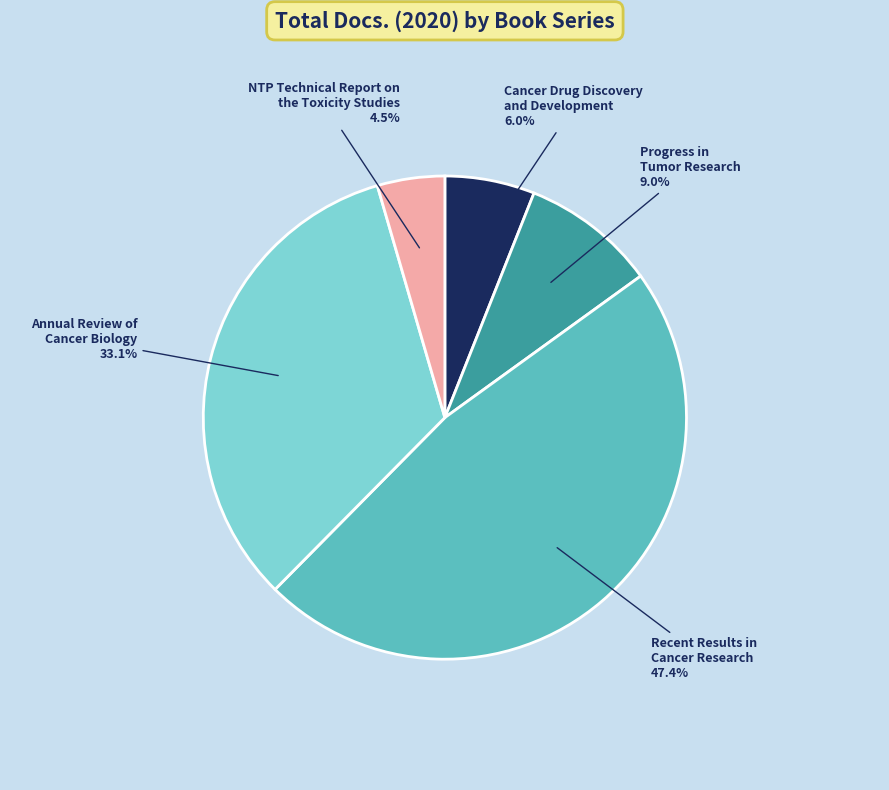

What is the smallest slice in the pie chart?

NTP Technical Report on the Toxicity Studies